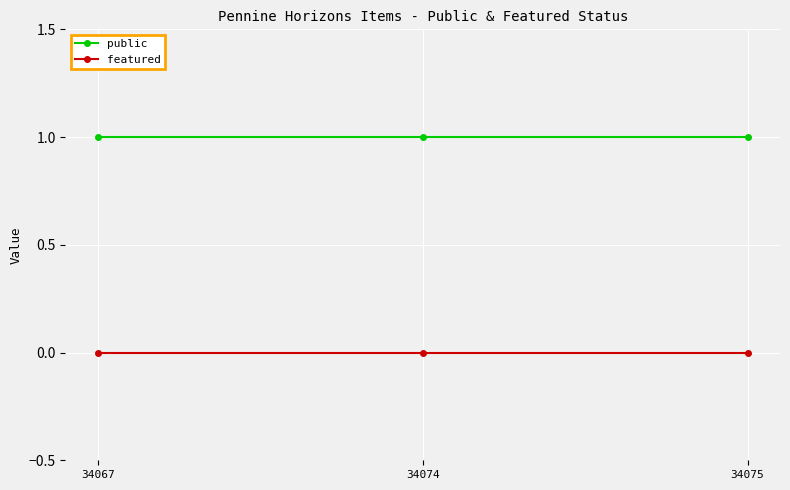

What is the value of the public point at the 1st from the left?

1